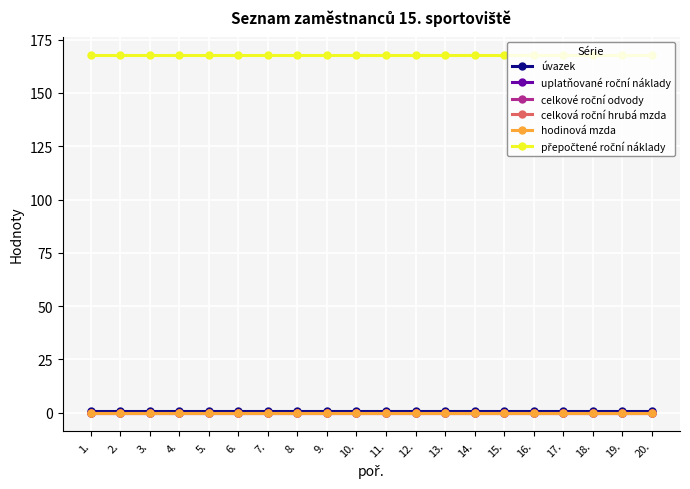

What position from the right is 1.?

20